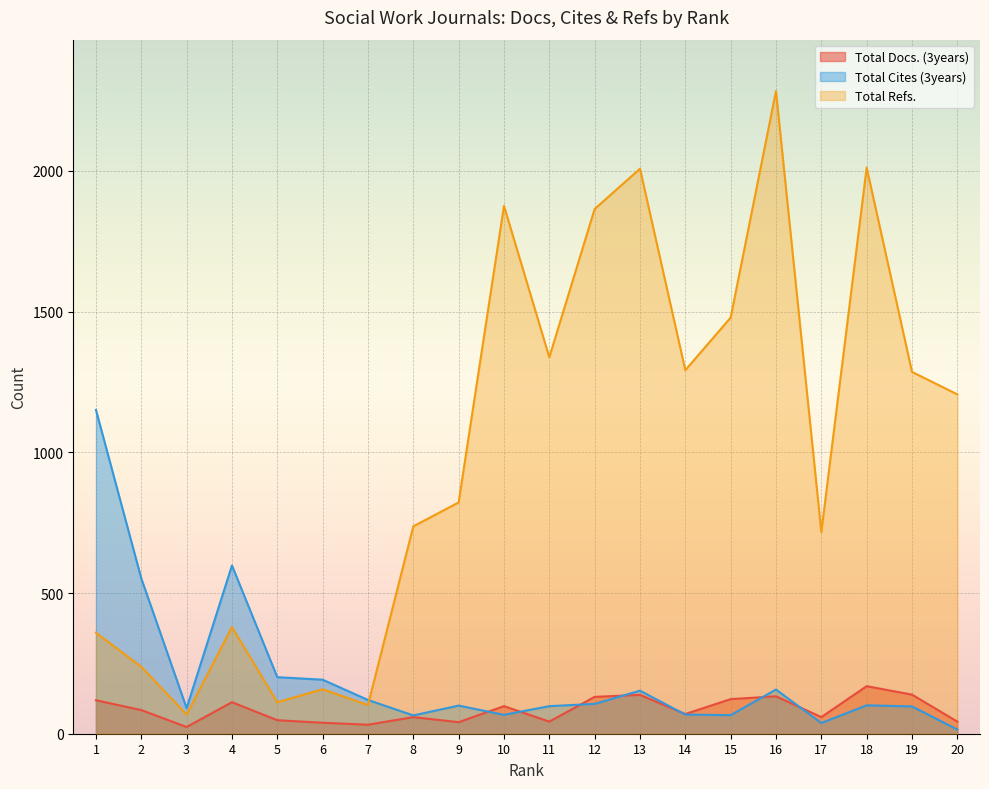

What is the difference between the maximum and minimum values in the Total Refs. series?

2216